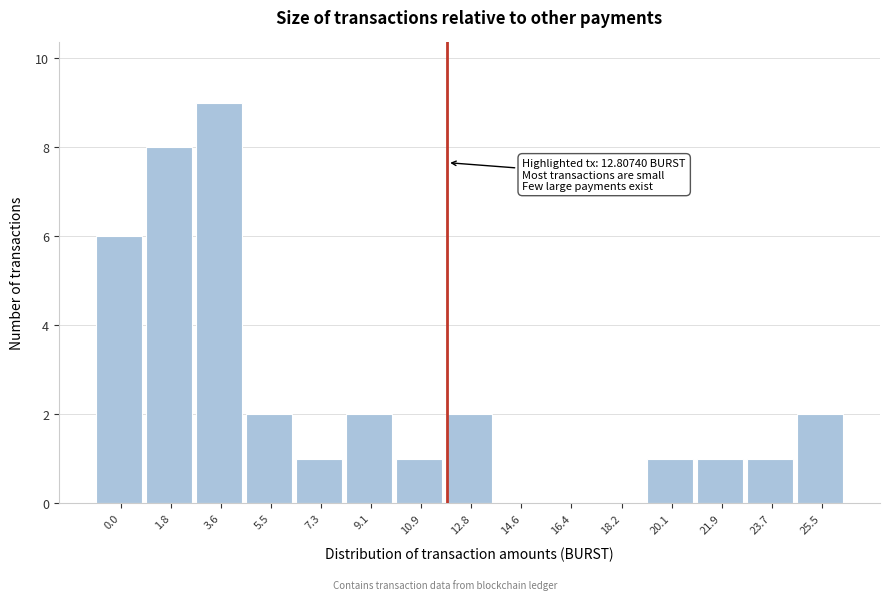

Reading left to right, extract all data points from this chart.

0.0=6	1.8=8	3.6=9	5.5=2	7.3=1	9.1=2	10.9=1	12.8=2	14.6=0	16.4=0	18.2=0	20.1=1	21.9=1	23.7=1	25.5=2